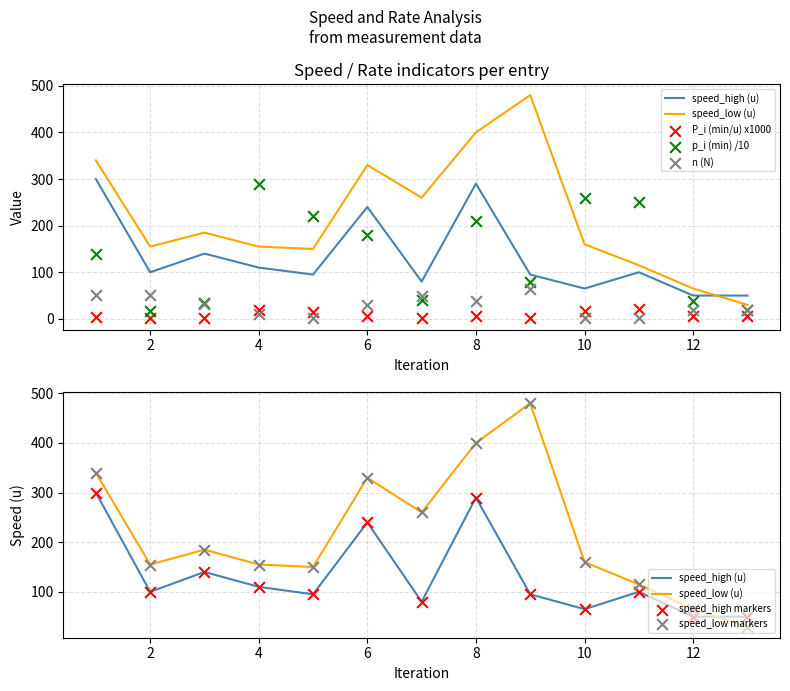

Which series has the largest total across all categories?

speed_low (u)